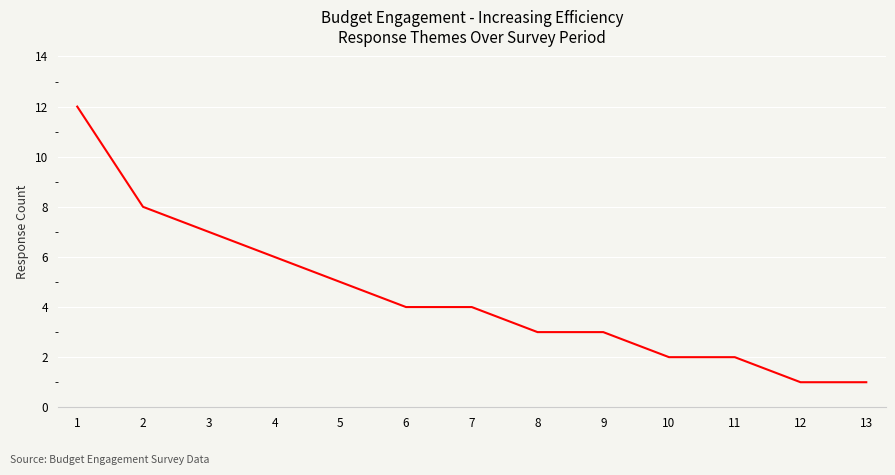

Where is the data nearest to the value 6?

4